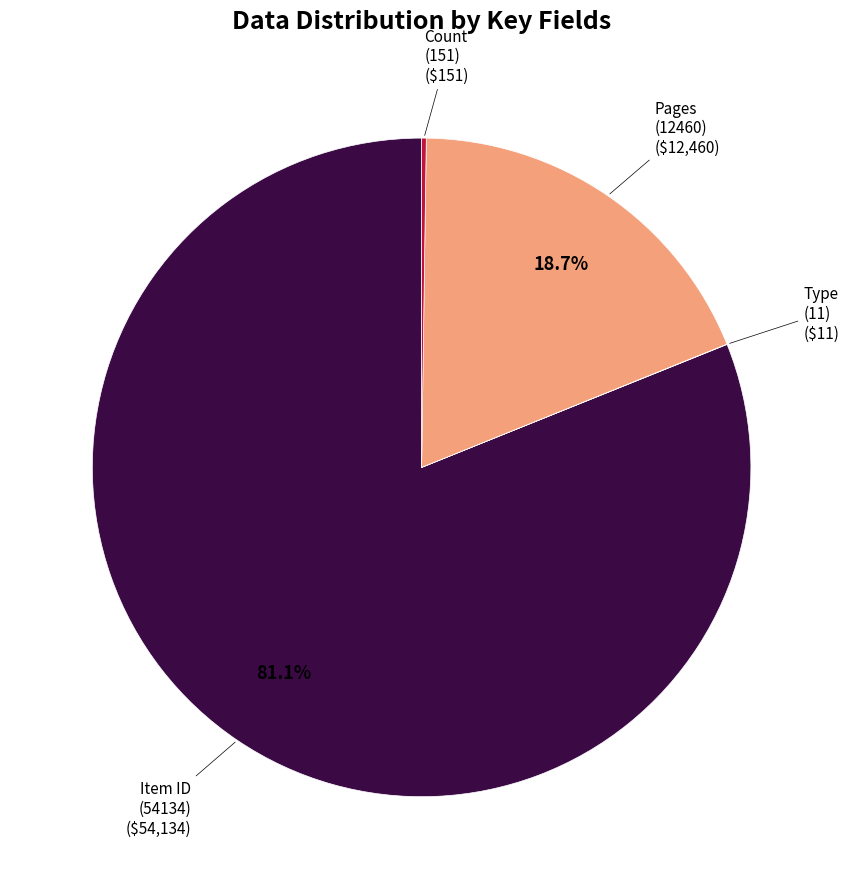

What is the largest slice in the pie chart?

Item ID (54134)